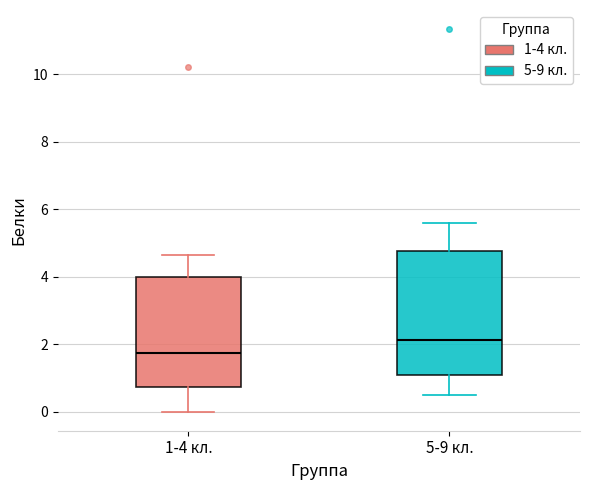

Reading left to right, transcribe this box plot: for each box, give where its median line is, the range the box spans, and where its two whiskers end, as read against the y-axis. The values are not printed on the chart, so give them approximately, as read against the axis.

1-4 кл.: median 1.8, box 0.8 to 4.0, whiskers 0.0 to 4.6
5-9 кл.: median 2.2, box 1.0 to 4.8, whiskers 0.6 to 5.6